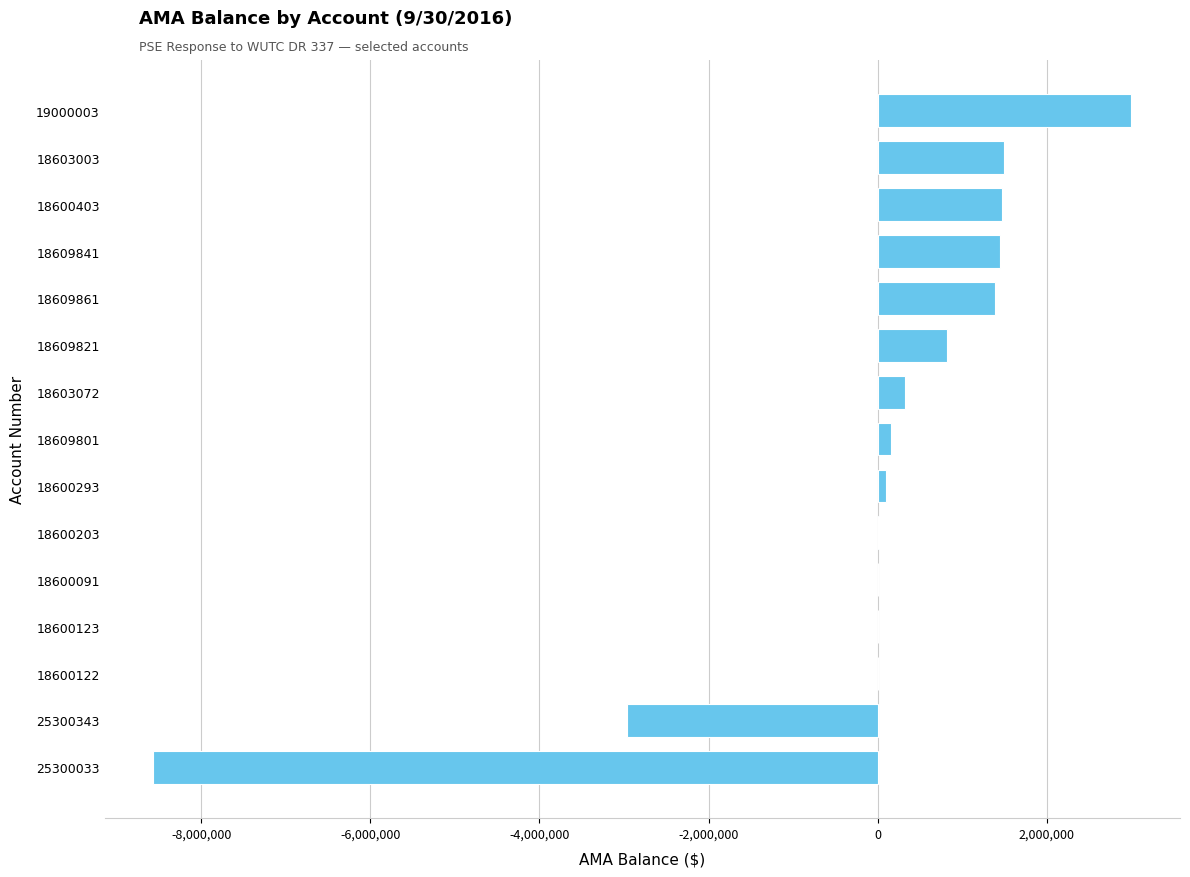

What is the maximum value shown in the chart?

2997308.4